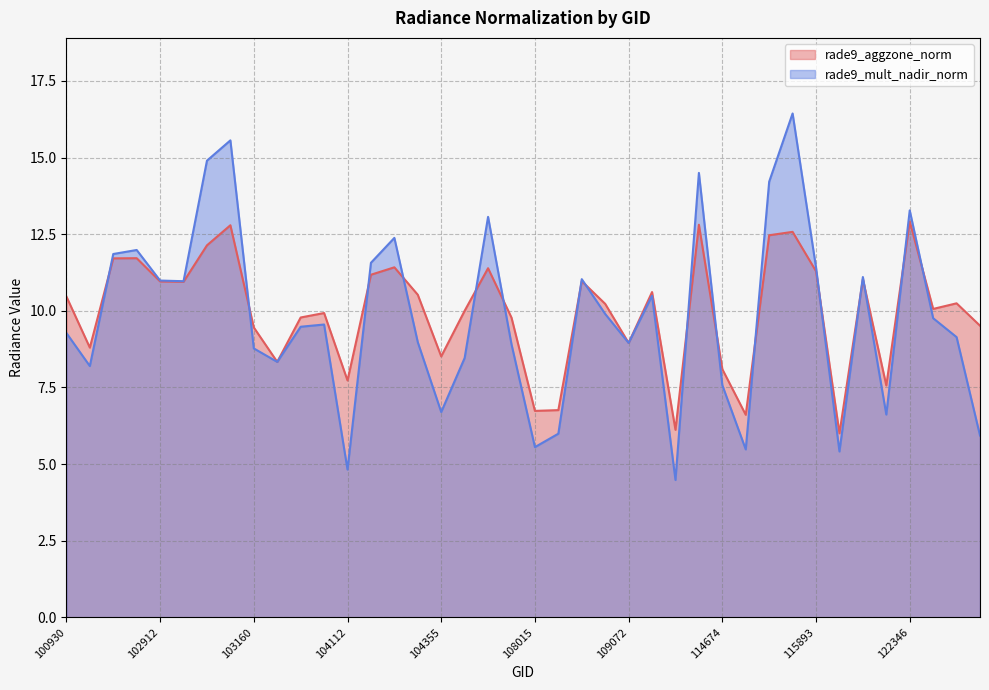

After their last crossing, which series has the higher values: rade9_aggzone_norm or rade9_mult_nadir_norm?

rade9_aggzone_norm